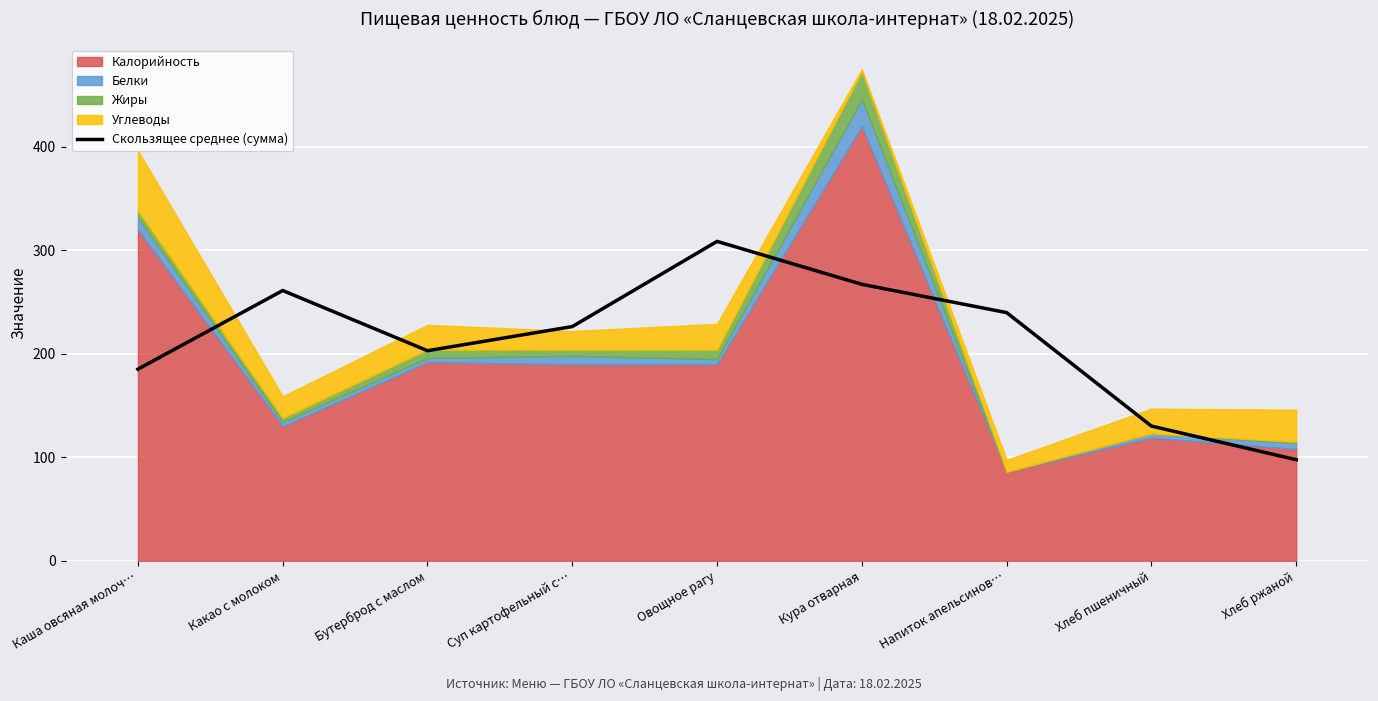

What is the sum of all values?

1919.2